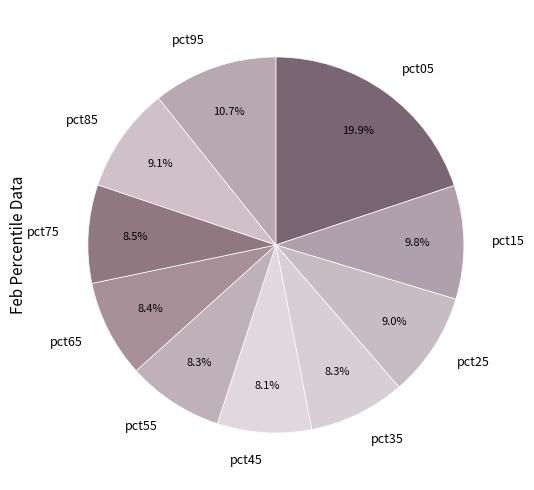

Is there any slice that represents more than half of the pie?

No